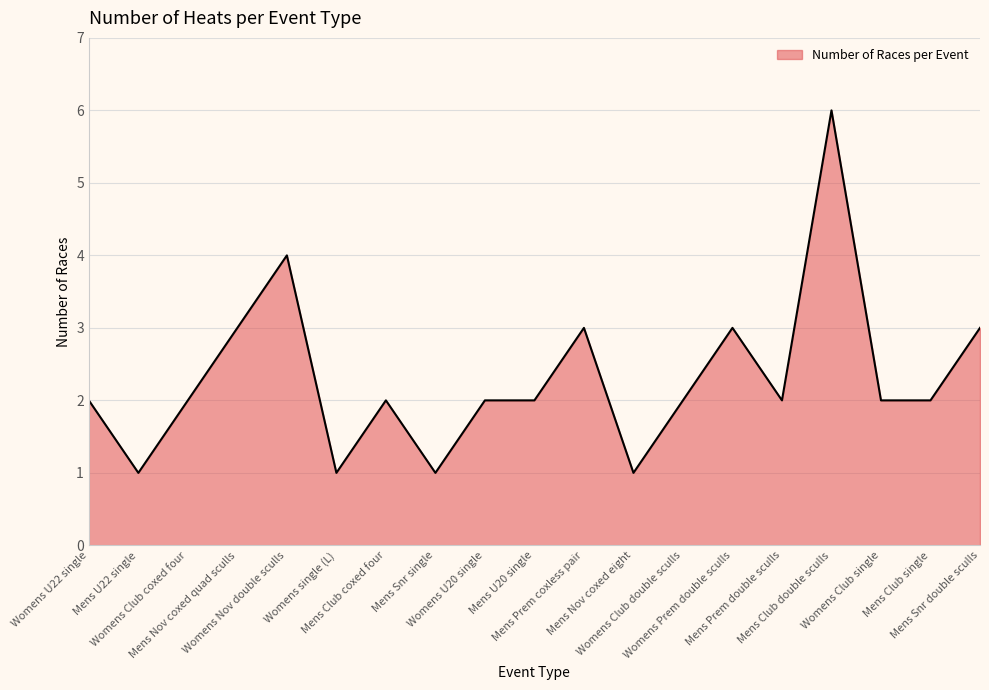

What is the greatest value displayed?

6